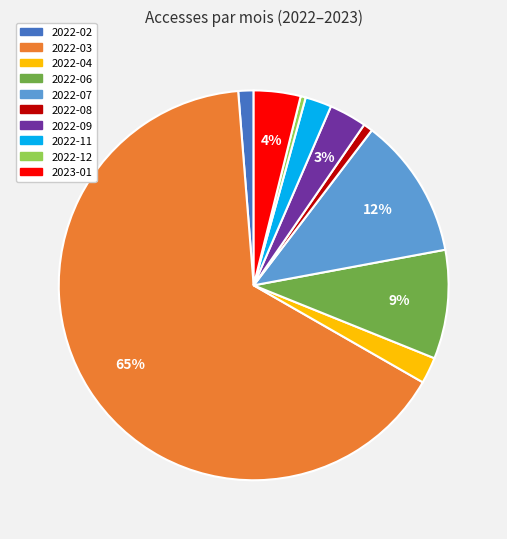

Is there any slice that represents more than half of the pie?

Yes